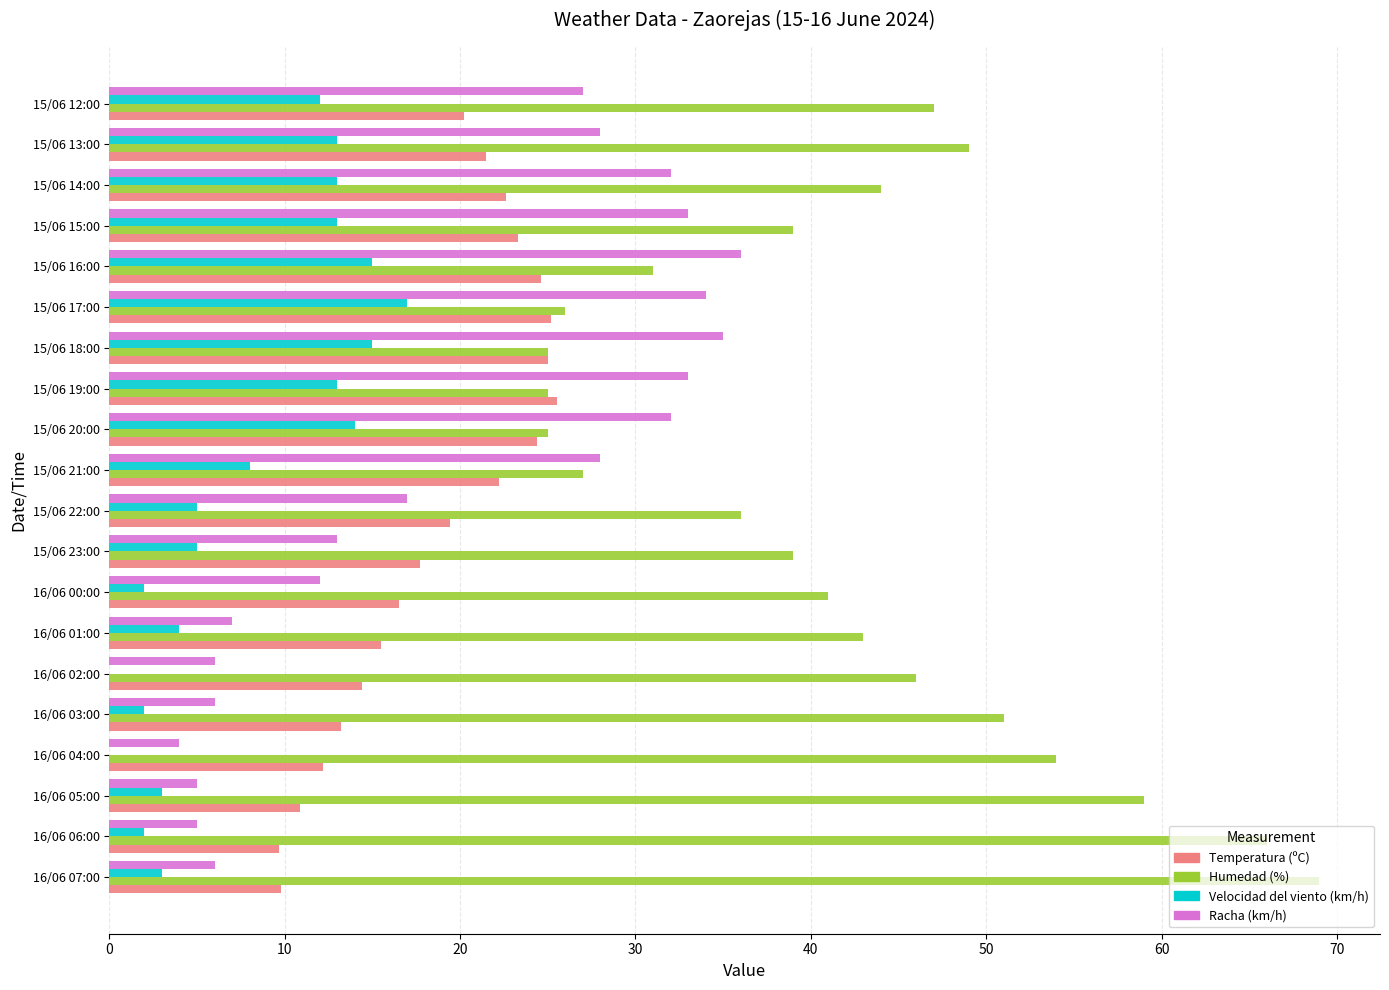

Is it true that Temperatura (ºC) equals 13.2 at 16/06 03:00?

True